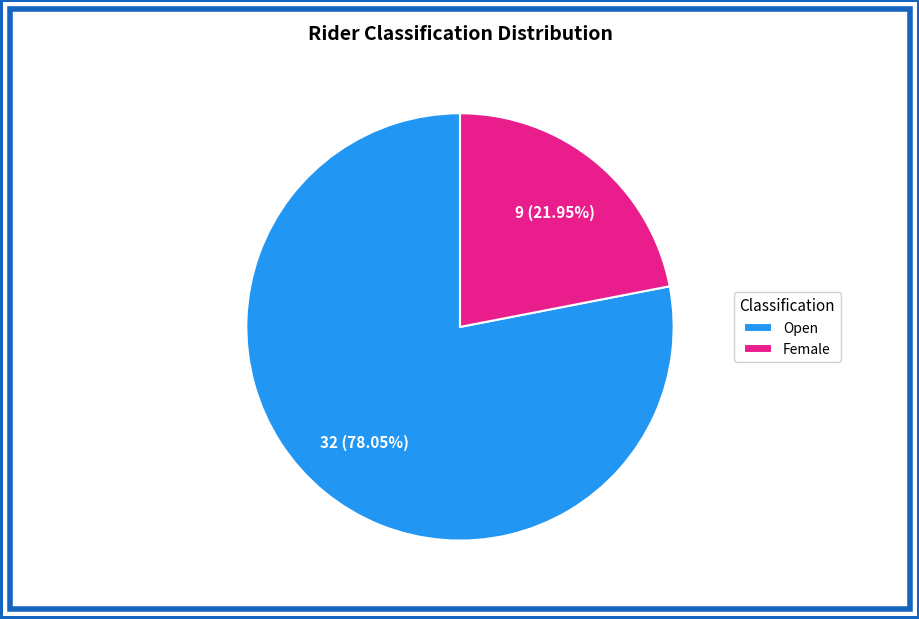

To the nearest percent, what percentage of the pie is Female?

22%